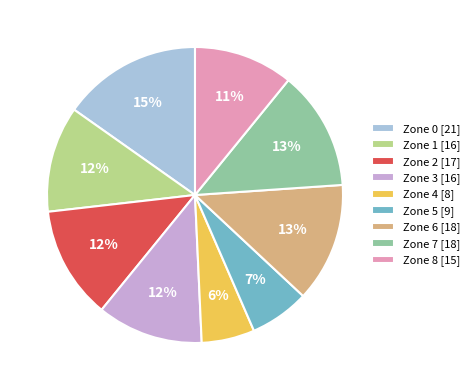

Is it true that Zone 6 is 7% of the pie?

False